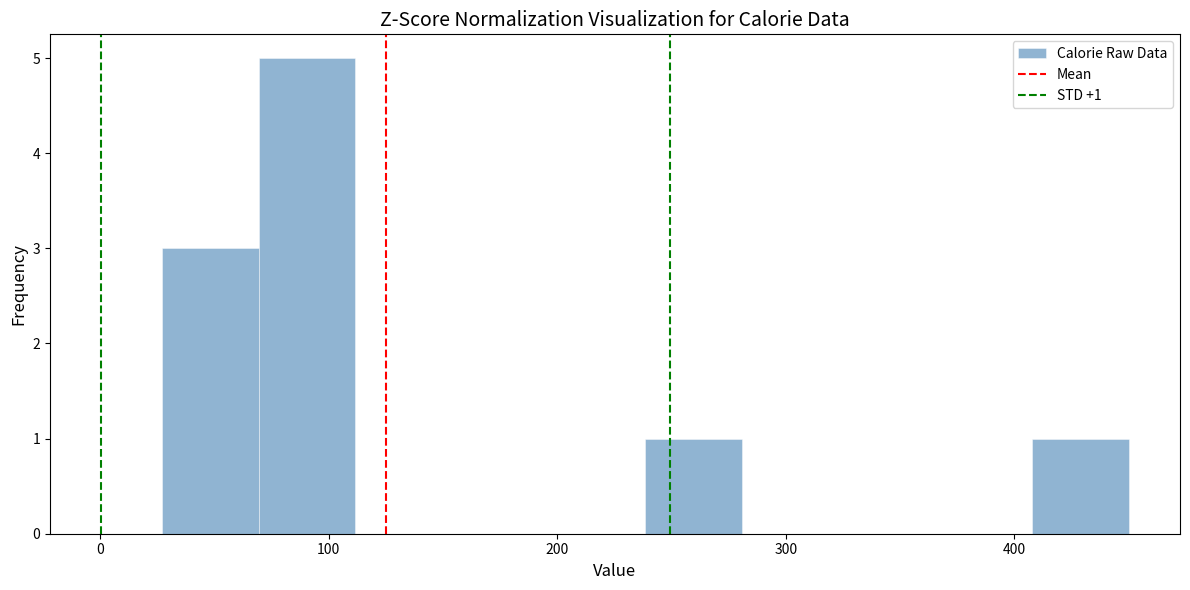

Over which range of the x-axis is the bar tallest?

70 to 110